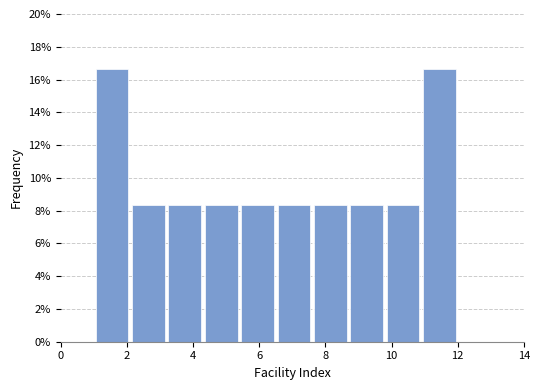

Reading left to right, list every bar in this chart as the range it spans on the x-axis followed by its height. Neither the bar edges nor the heights are printed on the chart, so give them approximately, as read against the axes.

1.0 to 2.1: 16.6
2.1 to 3.2: 8.4
3.2 to 4.3: 8.4
4.3 to 5.4: 8.4
5.4 to 6.5: 8.4
6.5 to 7.6: 8.4
7.6 to 8.7: 8.4
8.7 to 9.8: 8.4
9.8 to 10.9: 8.4
10.9 to 12.0: 16.6